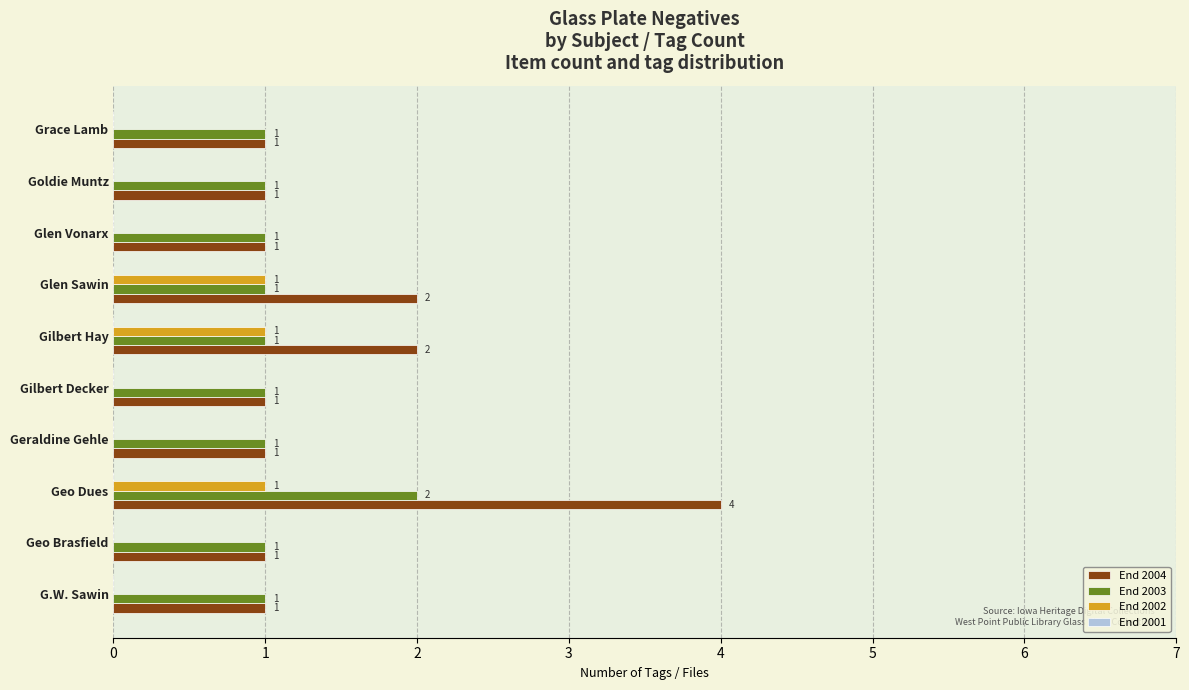

How many End 2002 values are between 0 and 1?

10